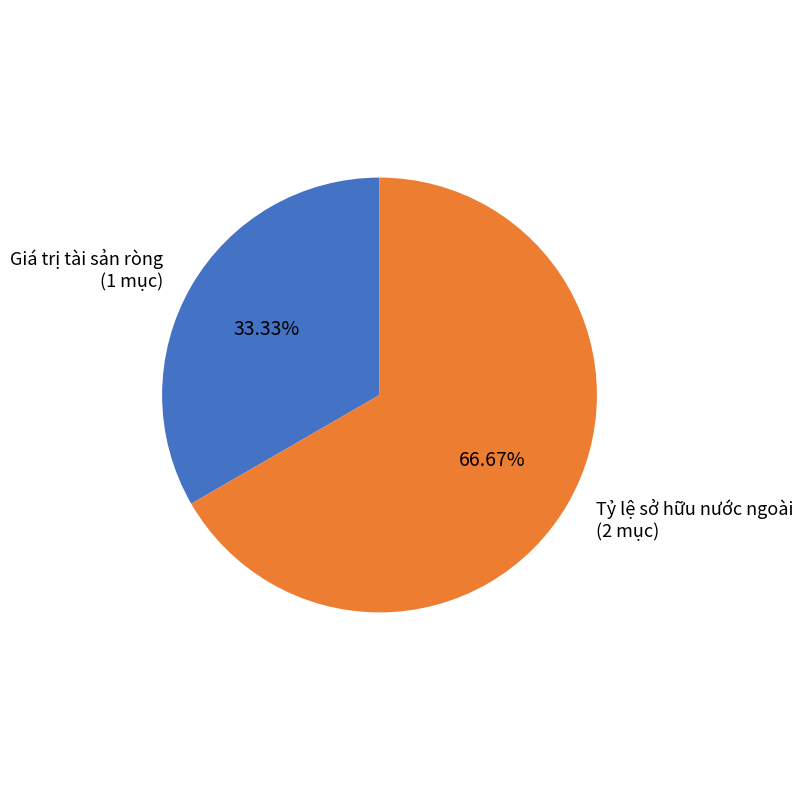

Rank the categories by value from highest to lowest.

Tỷ lệ sở hữu nước ngoài, Giá trị tài sản ròng